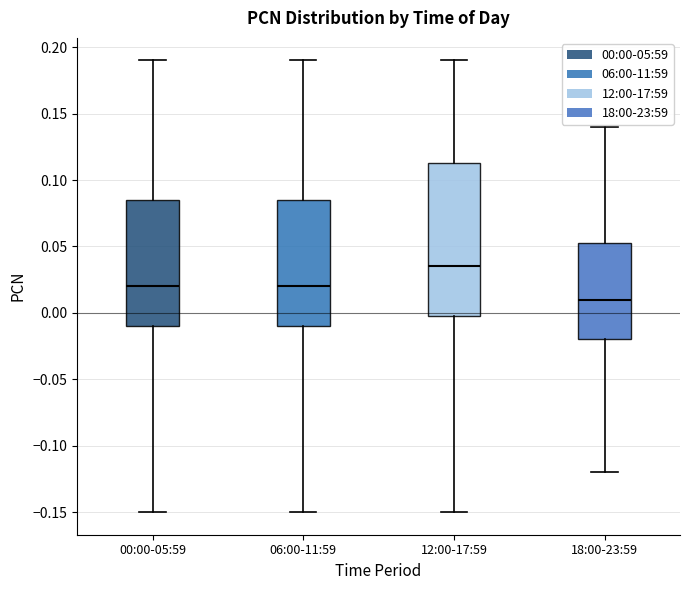

Reading left to right, transcribe this box plot: for each box, give where its median line is, the range the box spans, and where its two whiskers end, as read against the y-axis. The values are not printed on the chart, so give them approximately, as read against the axis.

00:00-05:59: median 0.020, box -0.010 to 0.085, whiskers -0.150 to 0.190
06:00-11:59: median 0.020, box -0.010 to 0.085, whiskers -0.150 to 0.190
12:00-17:59: median 0.035, box 0.000 to 0.115, whiskers -0.150 to 0.190
18:00-23:59: median 0.010, box -0.020 to 0.055, whiskers -0.120 to 0.140